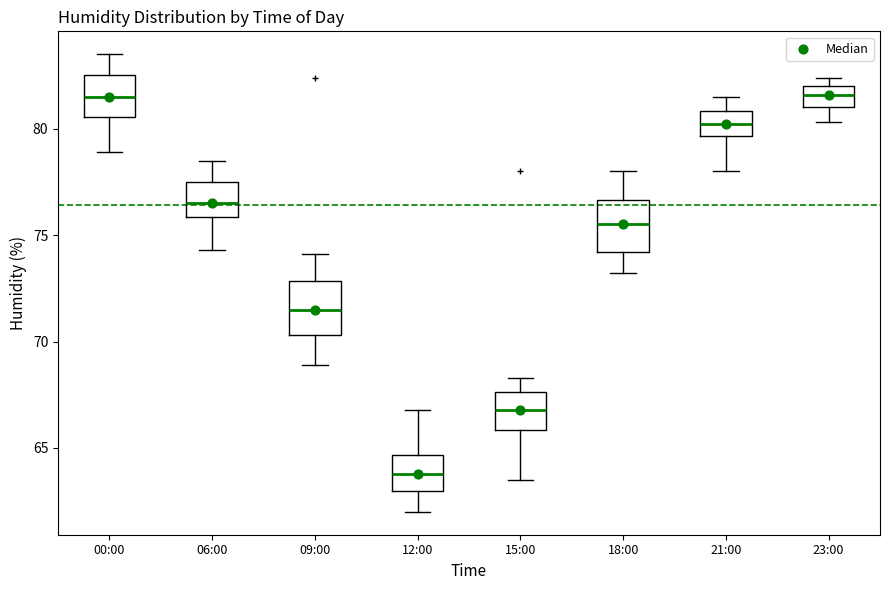

Which box has the lowest median line?

12:00